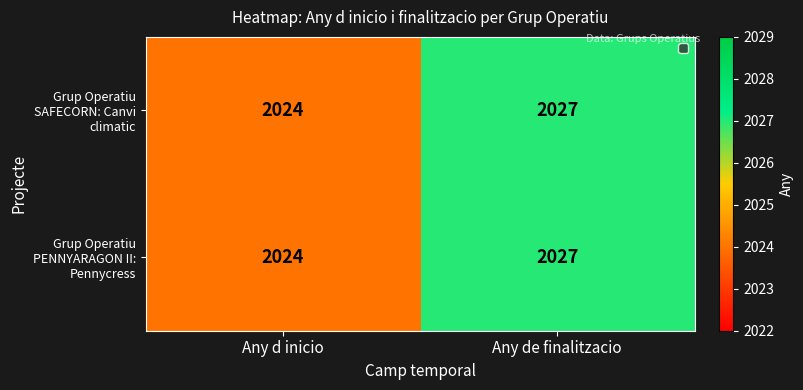

True or false: Grup Operatiu PENNYARAGON II: Pennycress has a value of 1272 at Any d inicio.

False